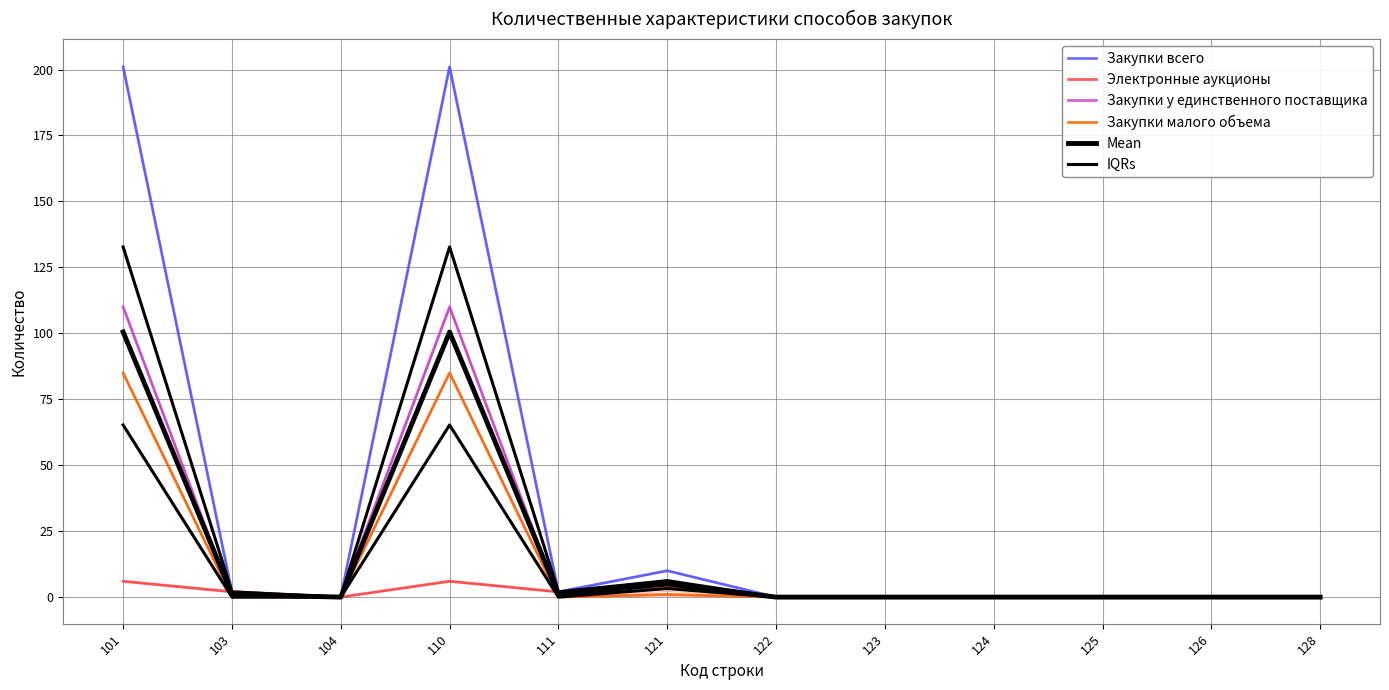

What is the difference between the maximum and minimum values in the IQRs series?

65.2